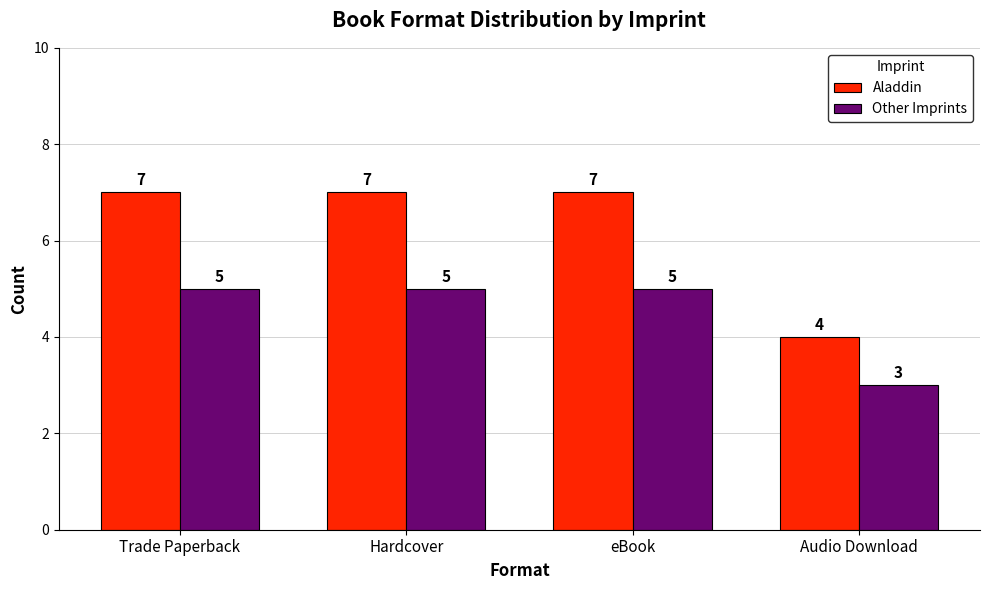

Which series has the largest total across all categories?

Aladdin